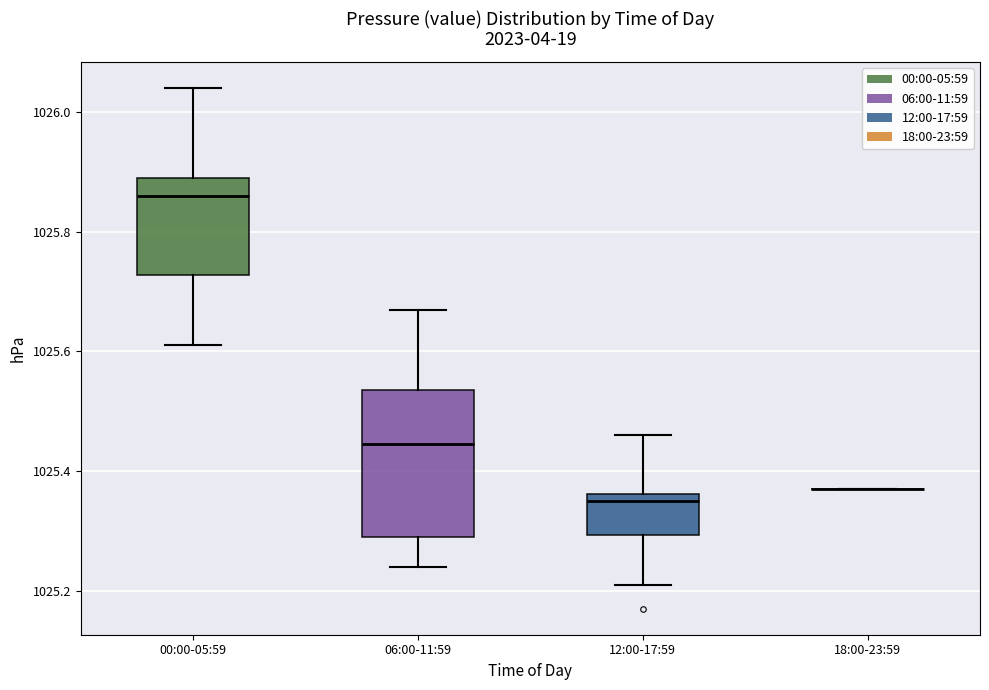

Comparing the boxes themselves (not the whiskers), which one is the tallest?

06:00-11:59